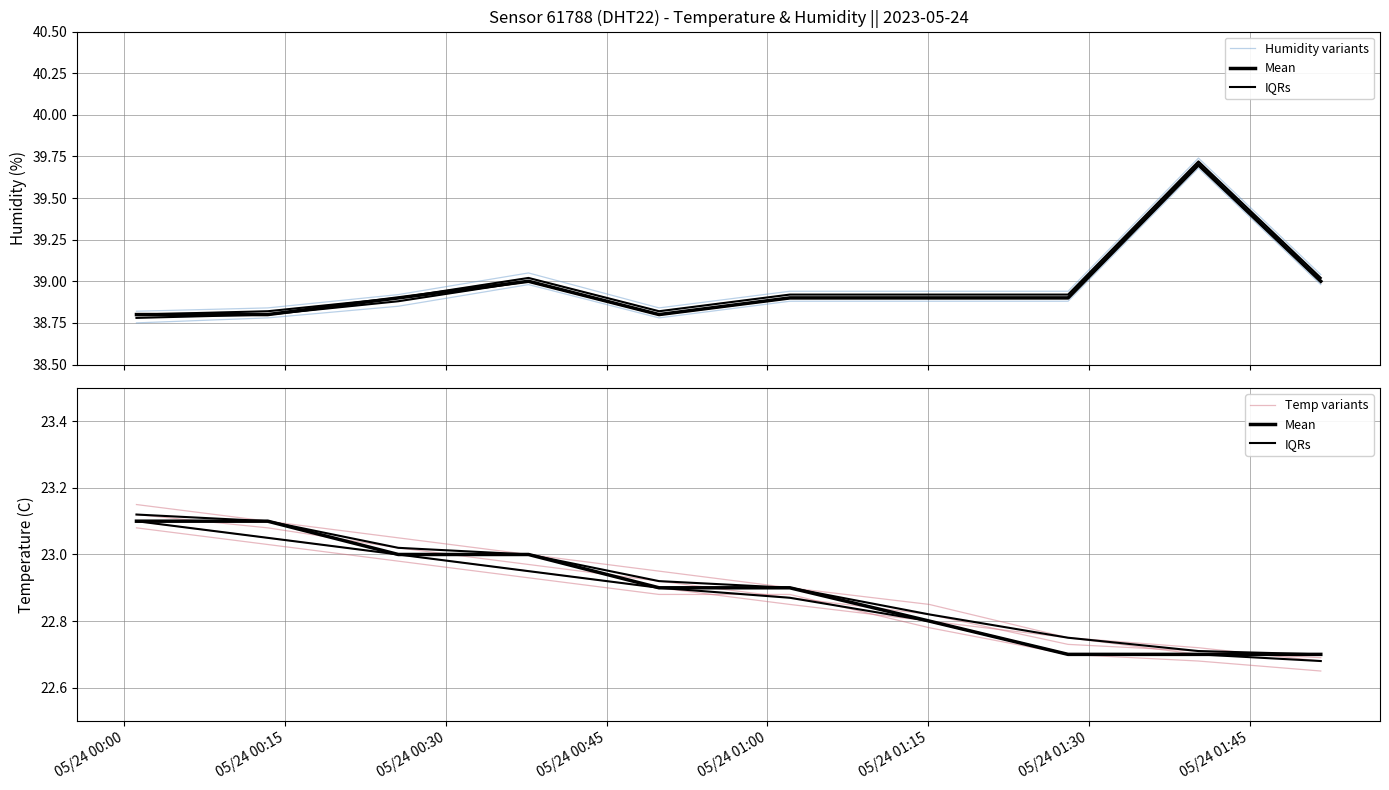

What is the maximum value shown in the chart?

39.7